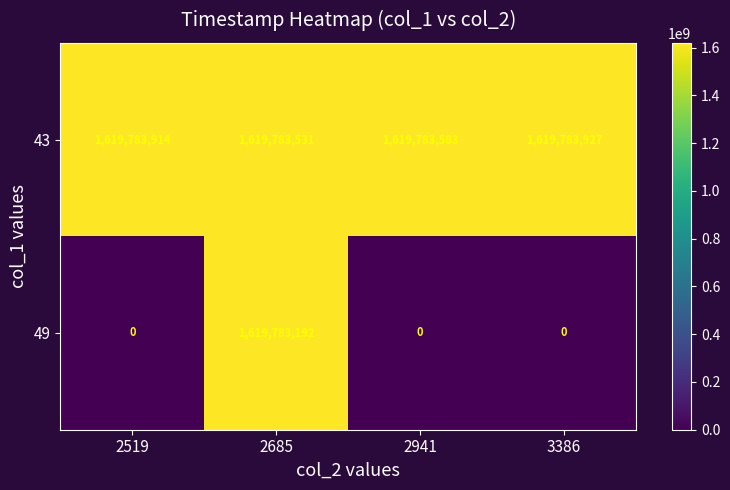

Which series has the largest range (max minus min)?

49